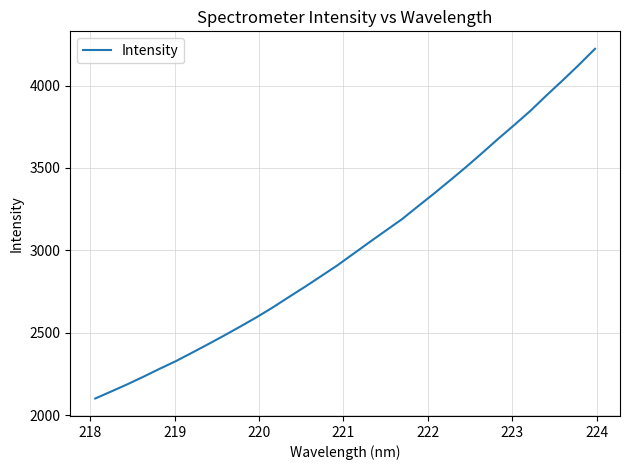

What is the difference between the maximum and minimum values?

2121.4